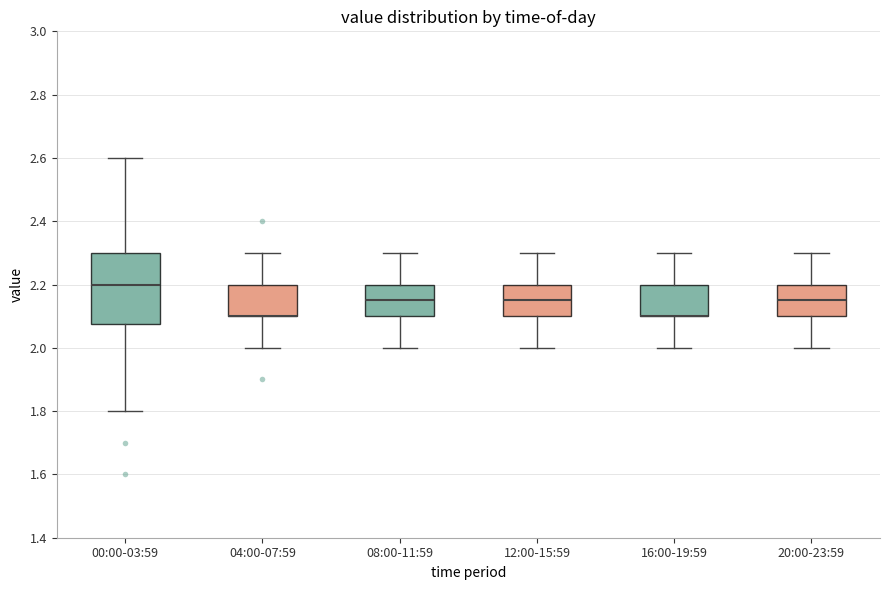

Reading left to right, read every box against the y-axis: the position of its median line, the range the box covers, and the ends of its whiskers. The values are not printed on the chart, so give them approximately, as read against the axis.

00:00-03:59: median 2.20, box 2.08 to 2.30, whiskers 1.80 to 2.60
04:00-07:59: median 2.10 (drawn on the box's lower edge), box 2.10 to 2.20, whiskers 2.00 to 2.30
08:00-11:59: median 2.16, box 2.10 to 2.20, whiskers 2.00 to 2.30
12:00-15:59: median 2.16, box 2.10 to 2.20, whiskers 2.00 to 2.30
16:00-19:59: median 2.10 (drawn on the box's lower edge), box 2.10 to 2.20, whiskers 2.00 to 2.30
20:00-23:59: median 2.16, box 2.10 to 2.20, whiskers 2.00 to 2.30